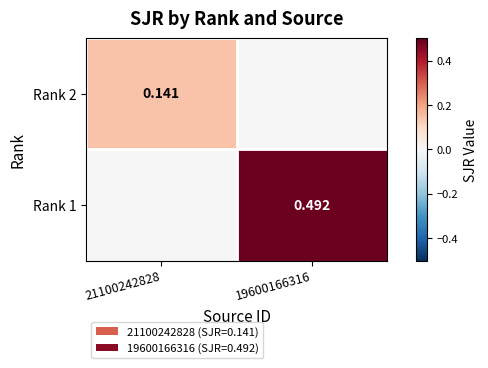

At which category is the sum across all series the highest?

19600166316